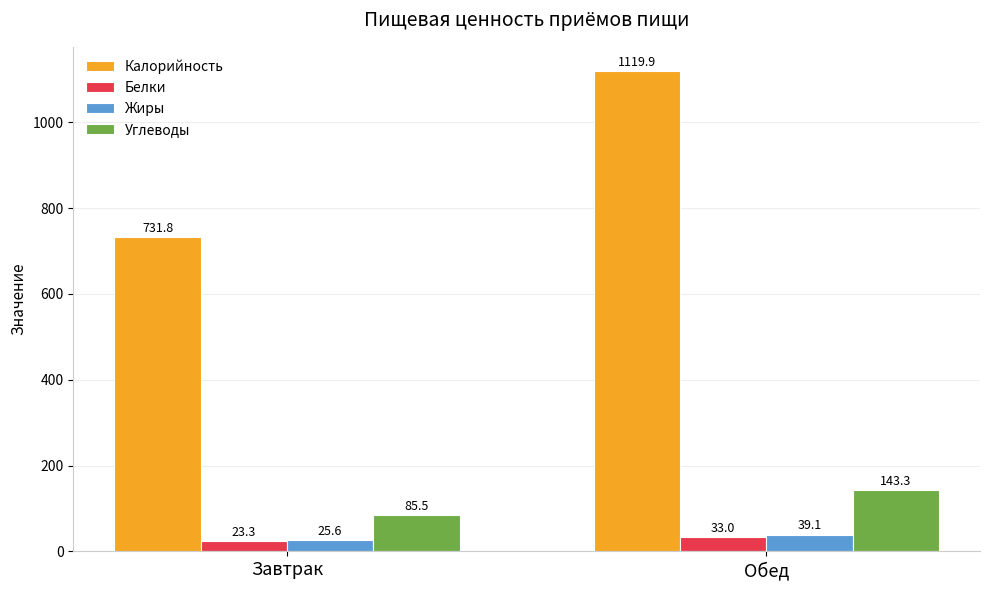

Which series has the widest spread of values?

Калорийность